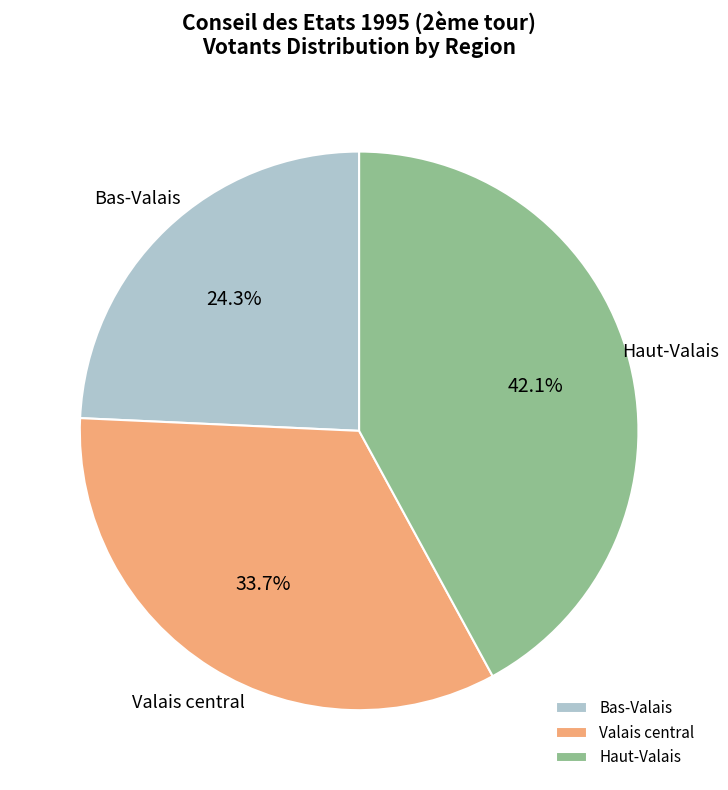

Which category has the smallest portion of the pie?

Bas-Valais